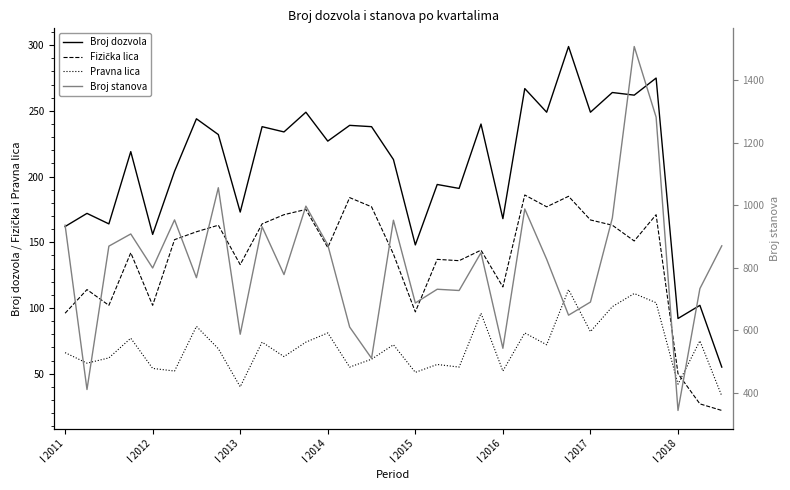

What is the difference between the highest and lowest values at 21?

907